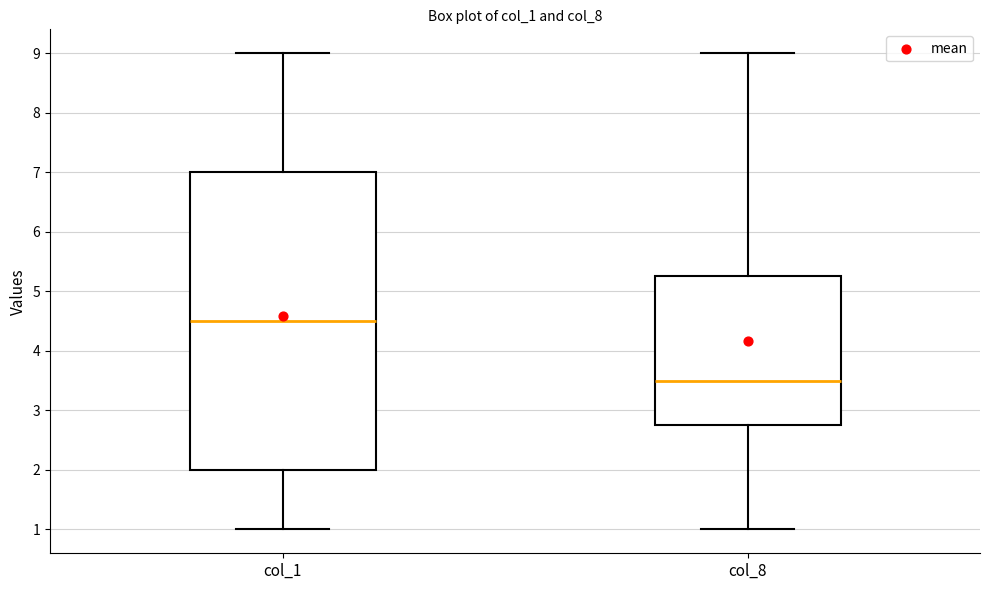

Reading left to right, read every box against the y-axis: the position of its median line, the range the box covers, and the ends of its whiskers. The values are not printed on the chart, so give them approximately, as read against the axis.

col_1: median 4.5, box 2.0 to 7.0, whiskers 1.0 to 9.0
col_8: median 3.5, box 2.8 to 5.3, whiskers 1.0 to 9.0